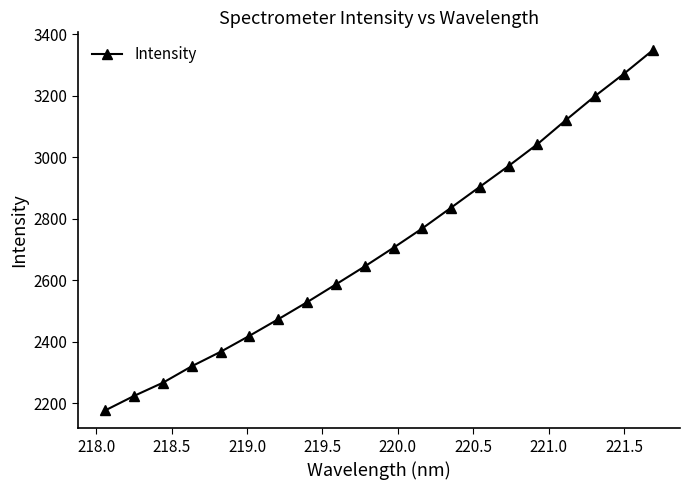

What is the maximum value shown in the chart?

3348.4